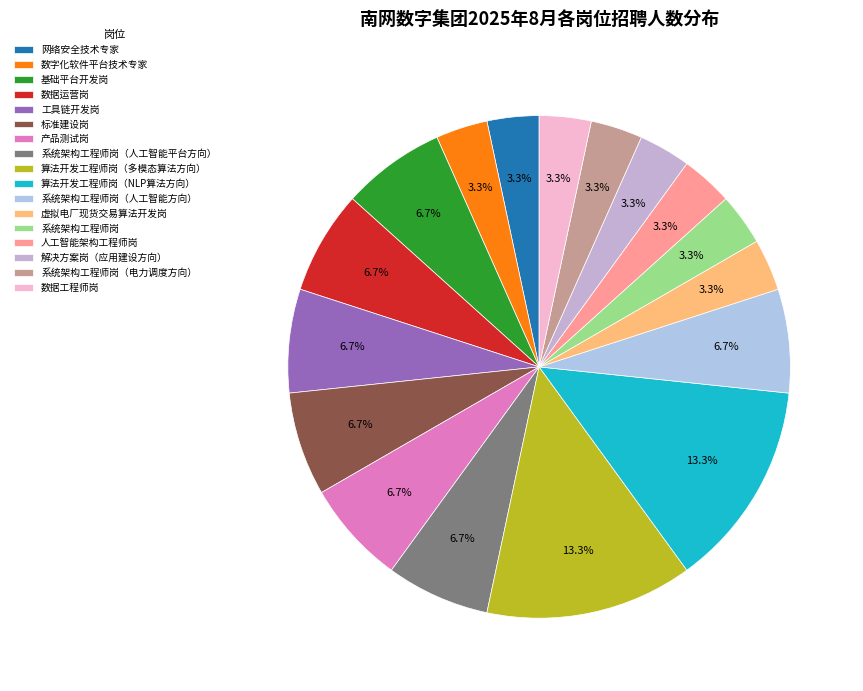

How many slices are in this pie chart?

17